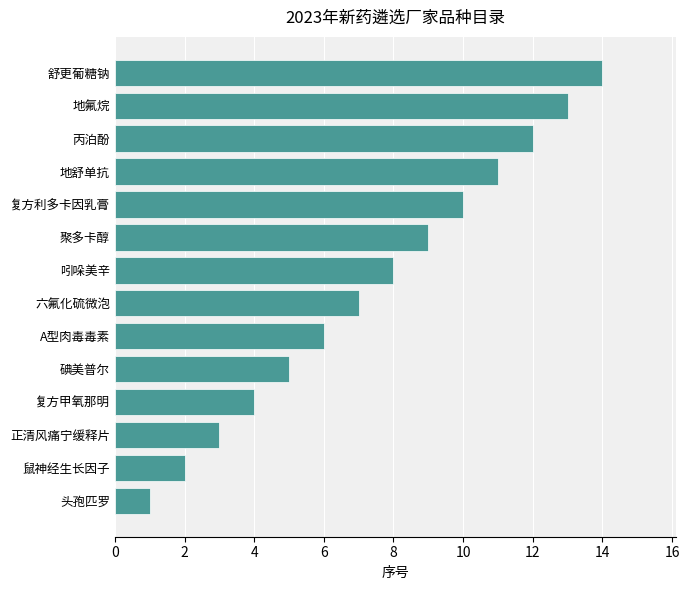

Does the chart contain any negative values?

No